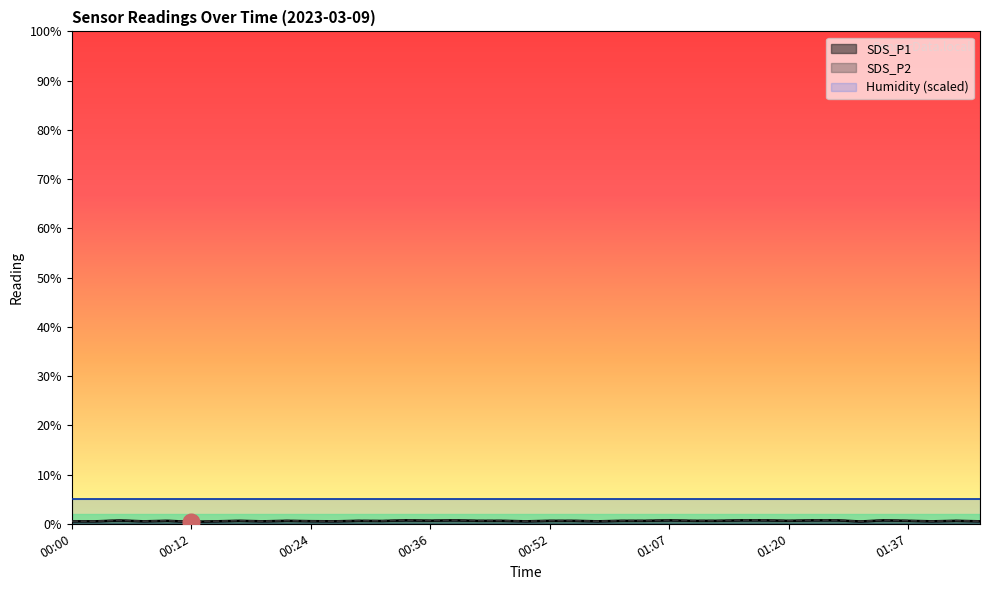

What is the minimum value shown in the chart?

0.4